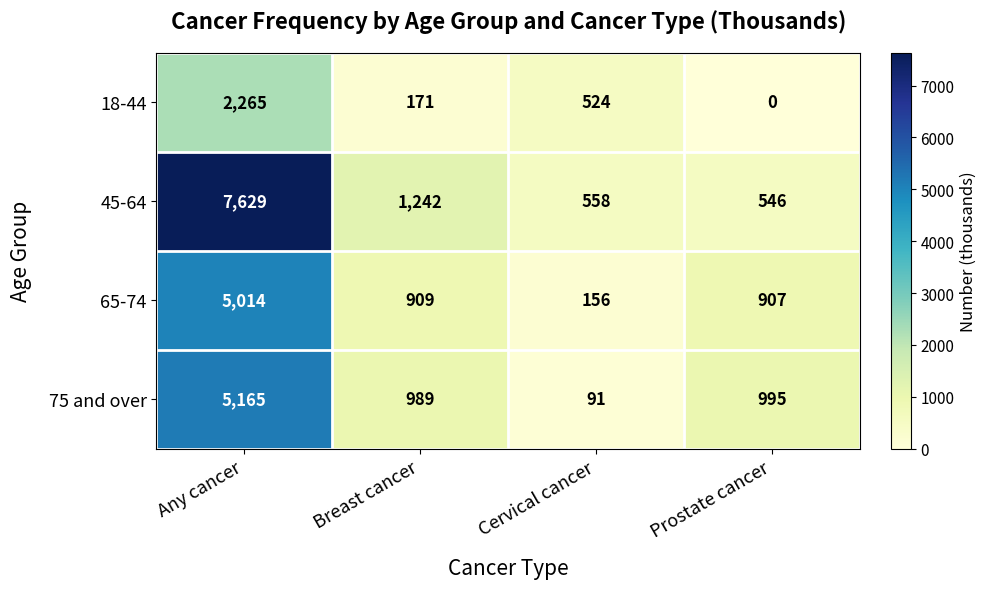

Is it true that 18-44 equals 256 at Breast cancer?

False